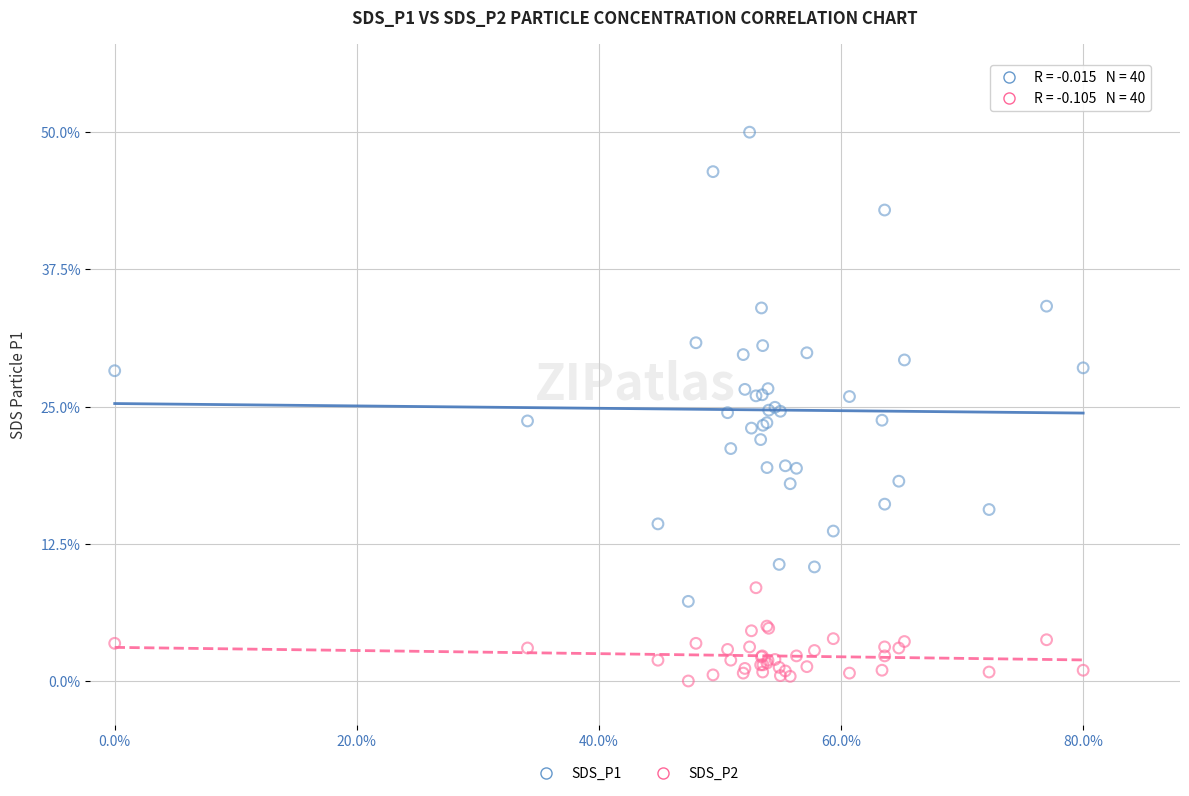

Which series reaches the minimum Y coordinate?

SDS_P2